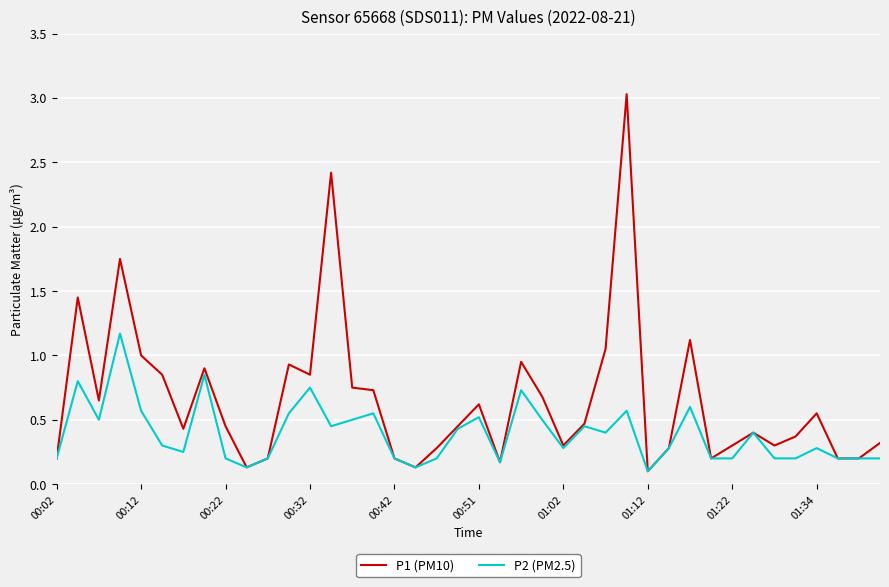

What is the maximum value for P2 (PM2.5)?

1.2